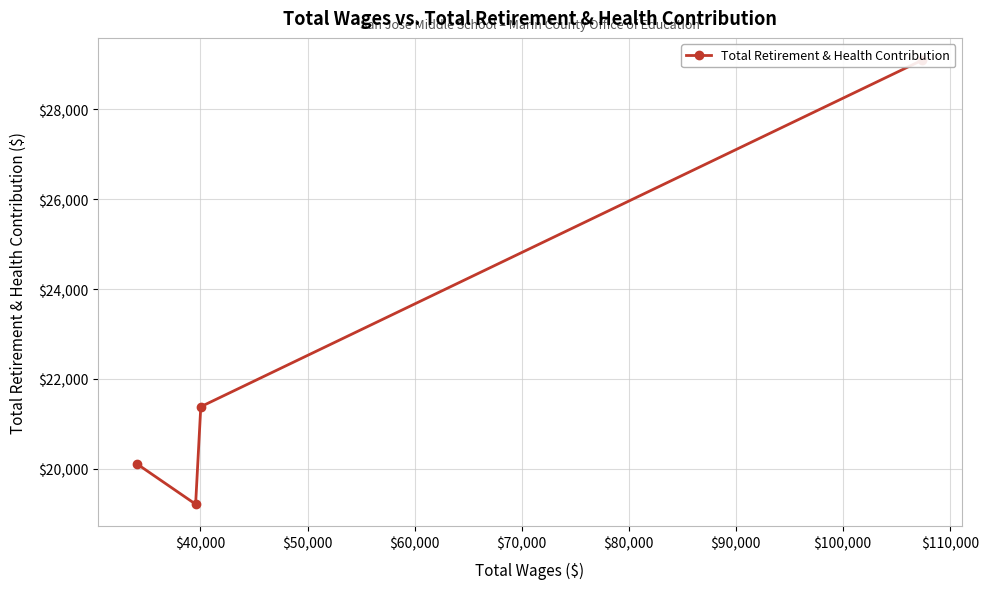

Is it true that the value at $30,000 is 19405?

False